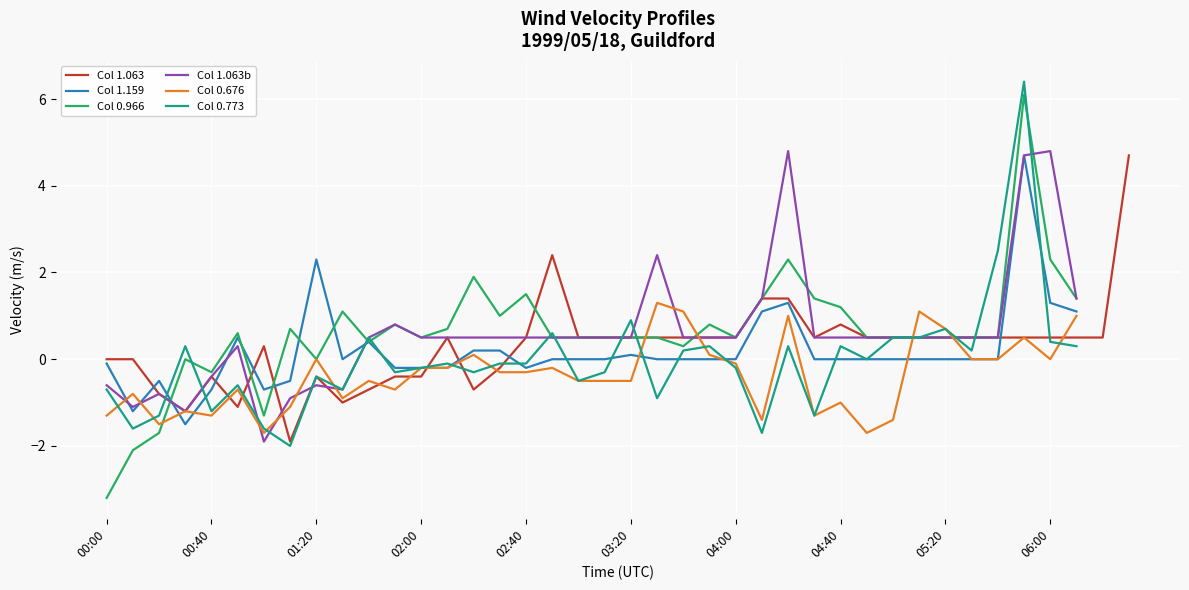

How many values in 0.676 are above zero?

9